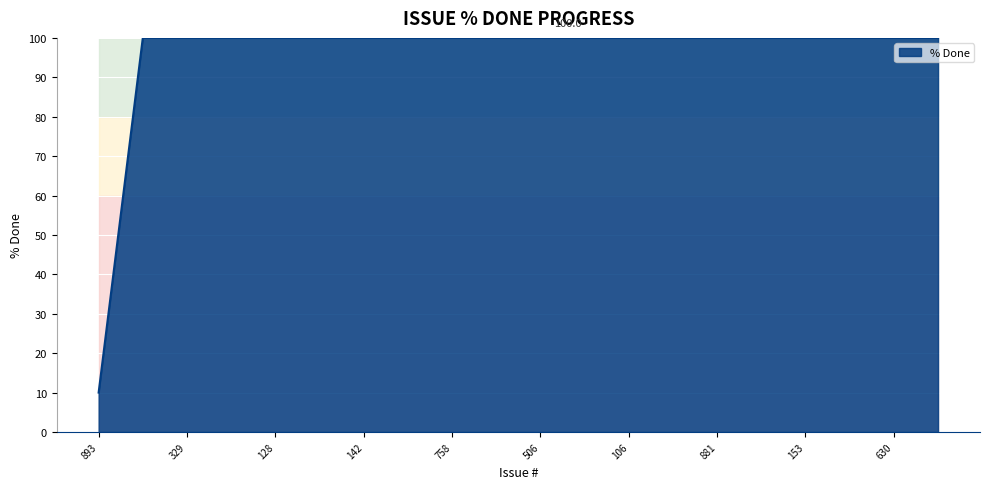

What is the sum of all values?

1910